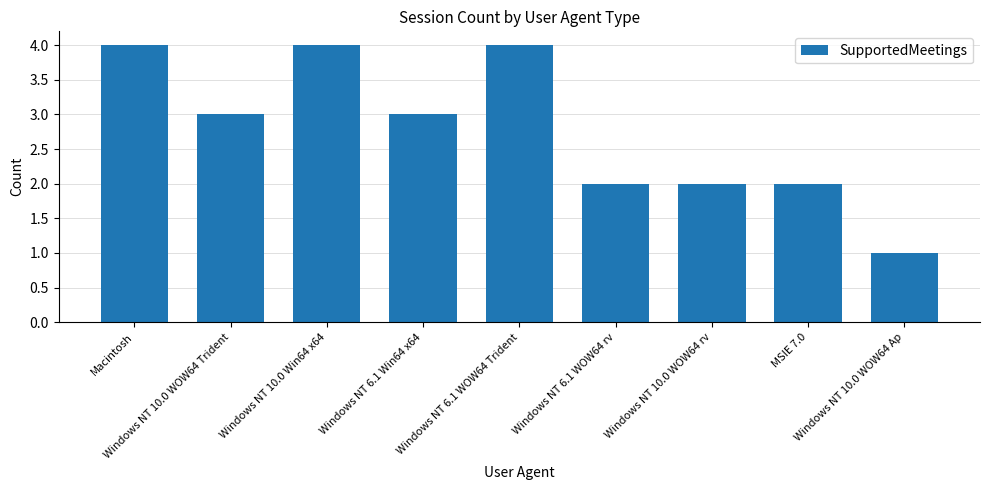

Between Windows NT 10.0 WOW64 Trident and Macintosh, which is larger?

Macintosh